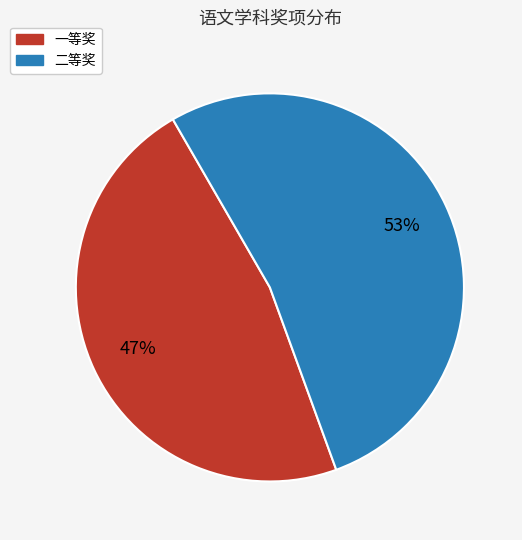

The 二等奖 slice represents 40% of the pie. True or false?

False